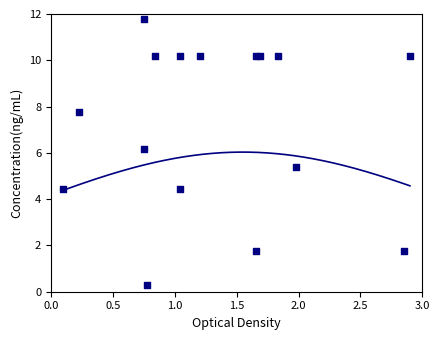

What Y value in the scatter plot is closest to 6?

6.1